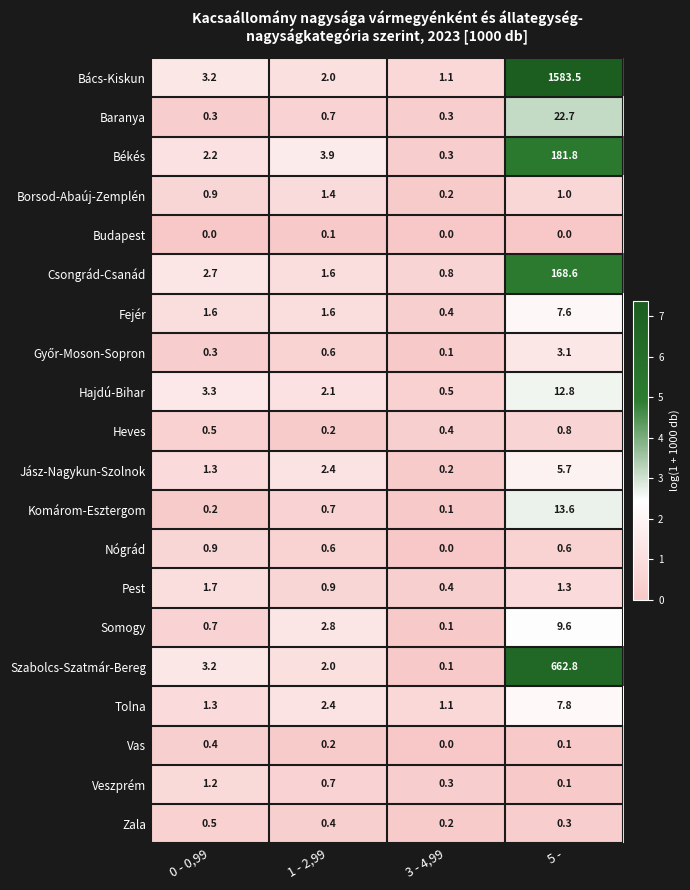

The Fejér series shows 1.0 at 1 - 2,99. True or false?

False